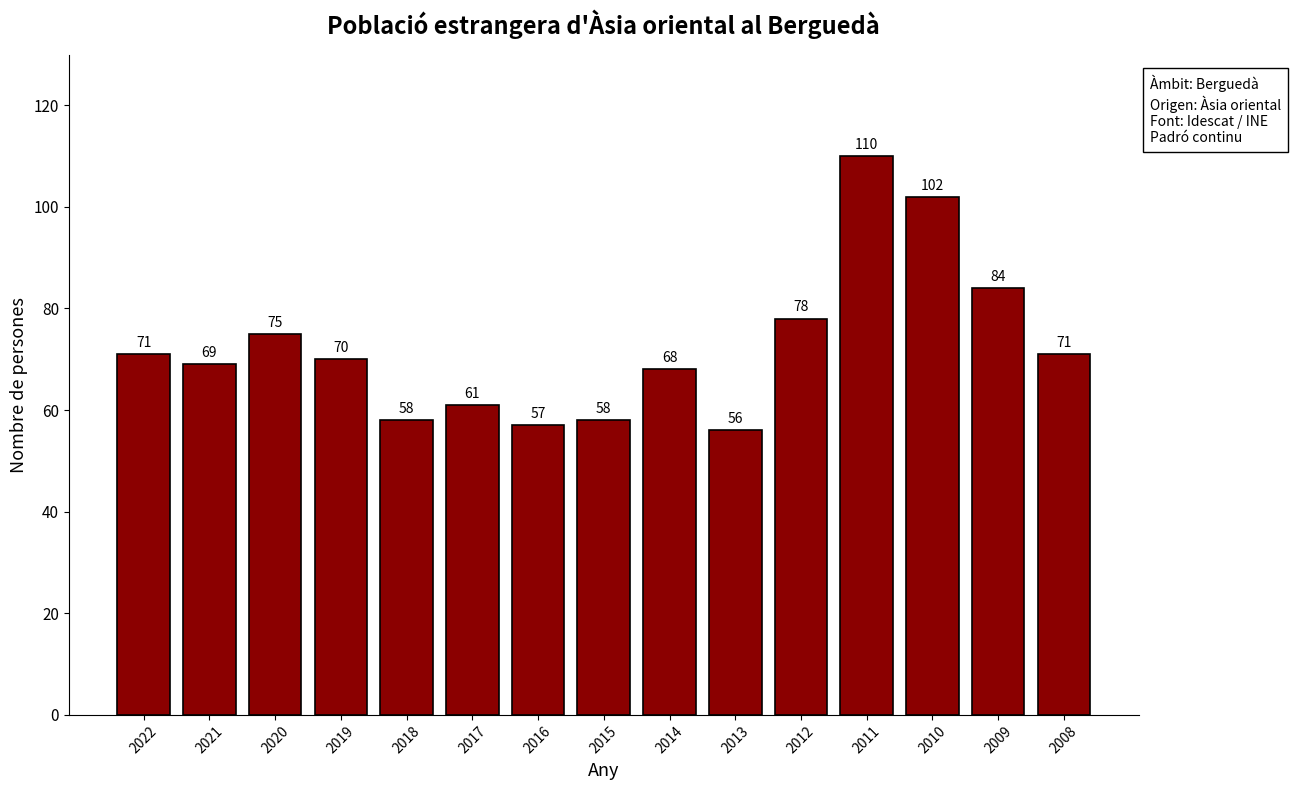

What is the difference between the maximum and minimum values?

54